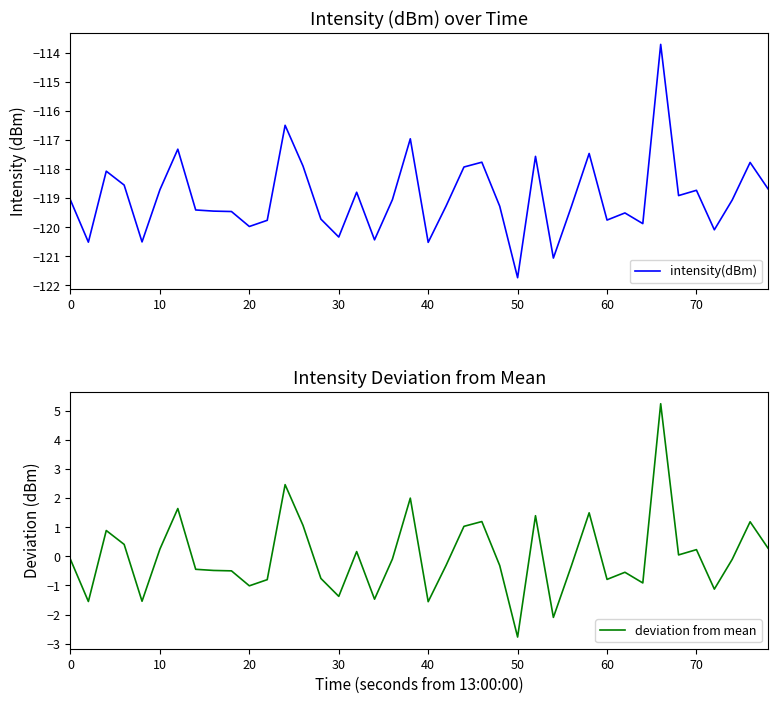

How many series are shown in this chart?

2